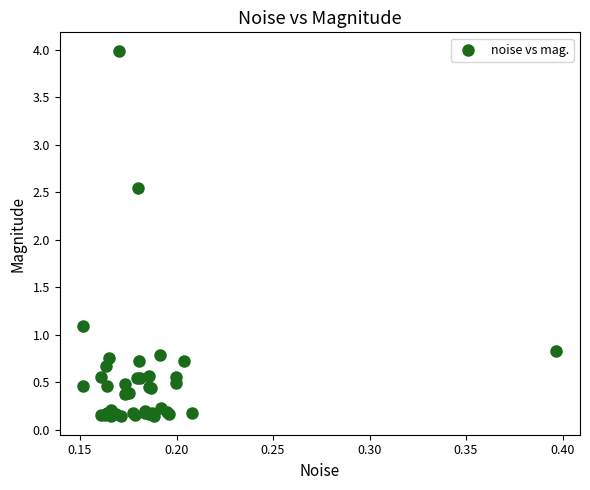

What Y value in the scatter plot is closest to 2?

2.5